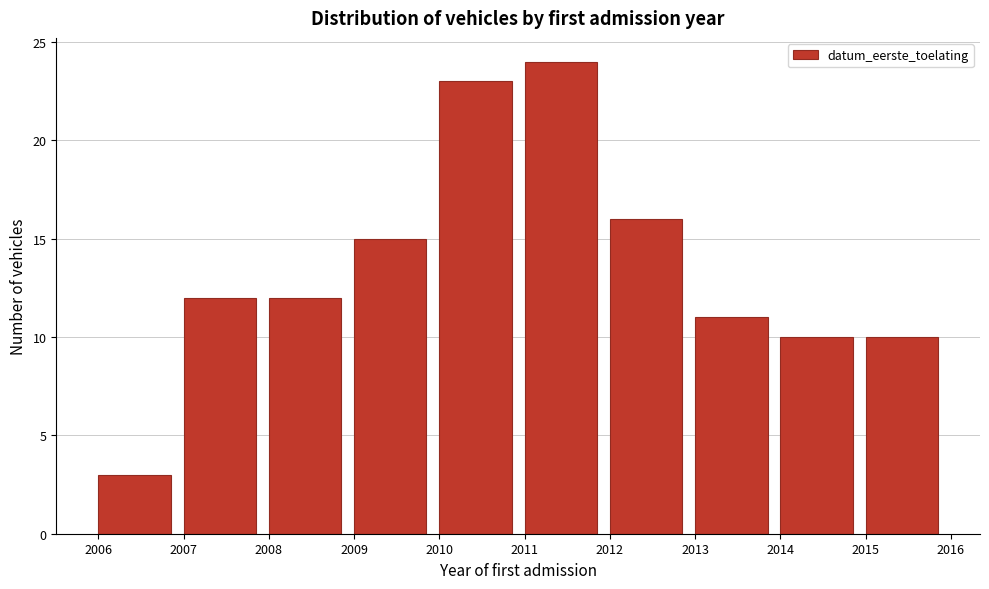

Over which range of the x-axis is the bar tallest?

2011 to 2012